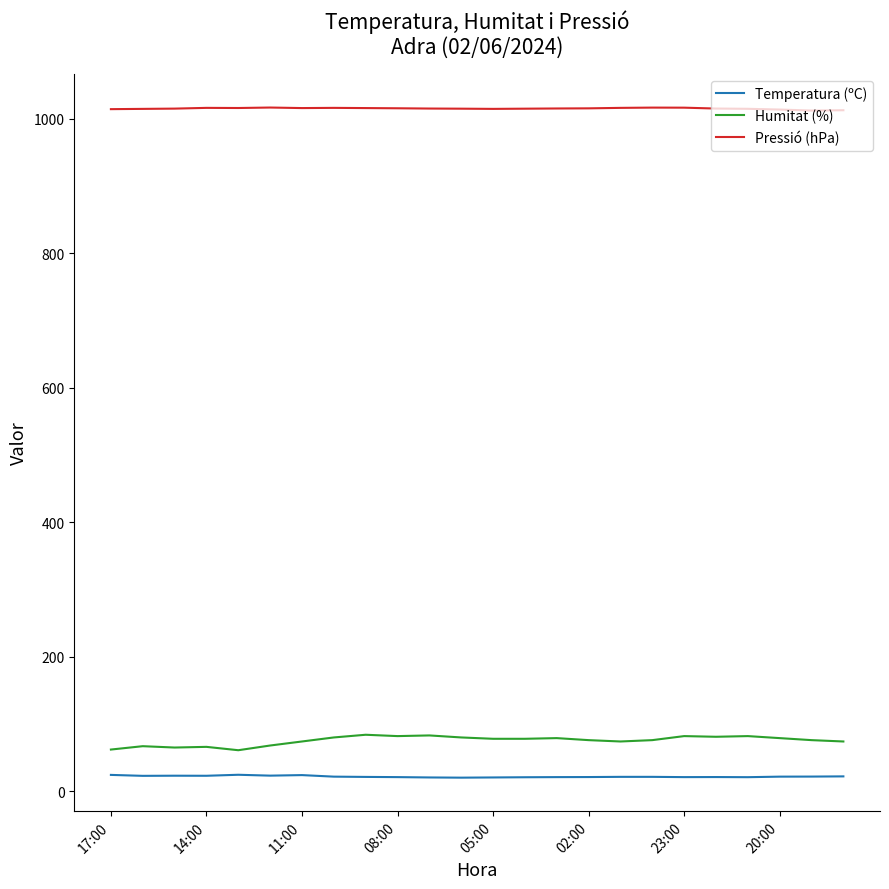

How many values in the Pressió (hPa) series are below 1015?

7